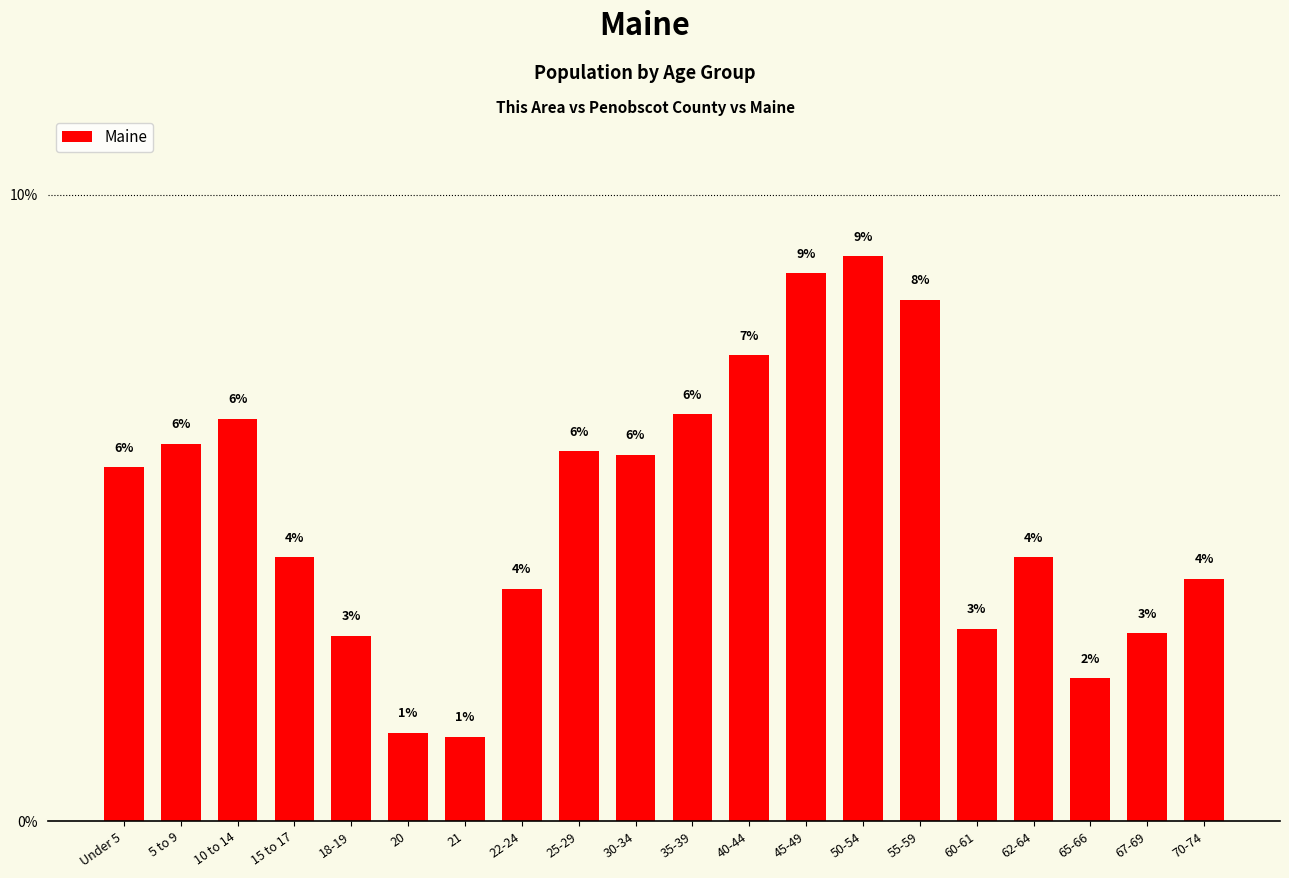

Which has a higher value, 18-19 or 55-59?

55-59